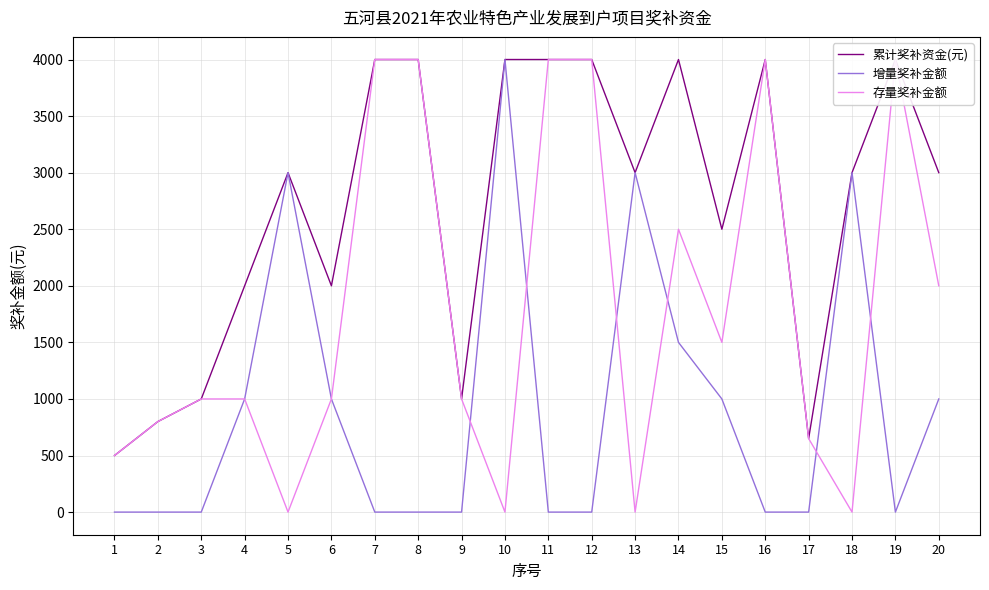

Which series changed the most between 10 and 13?

累计奖补资金(元)